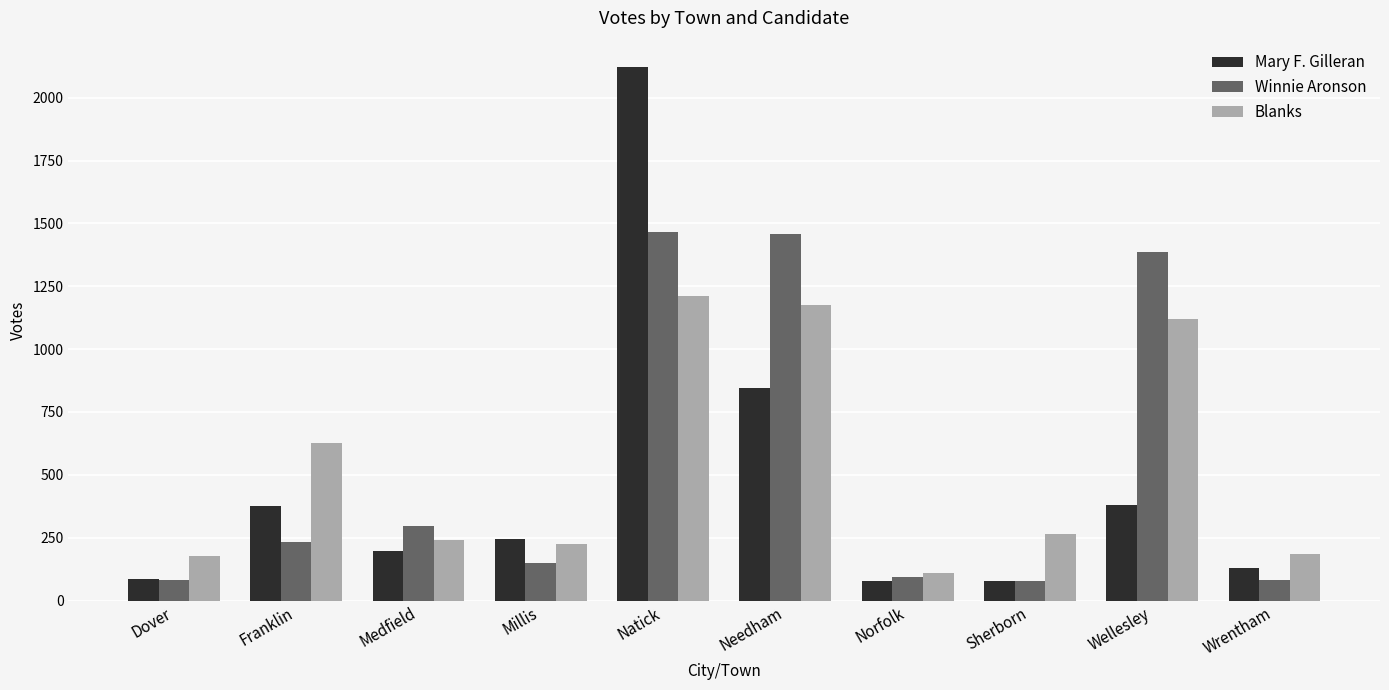

True or false: Mary F. Gilleran has a value of 845 at Needham.

True